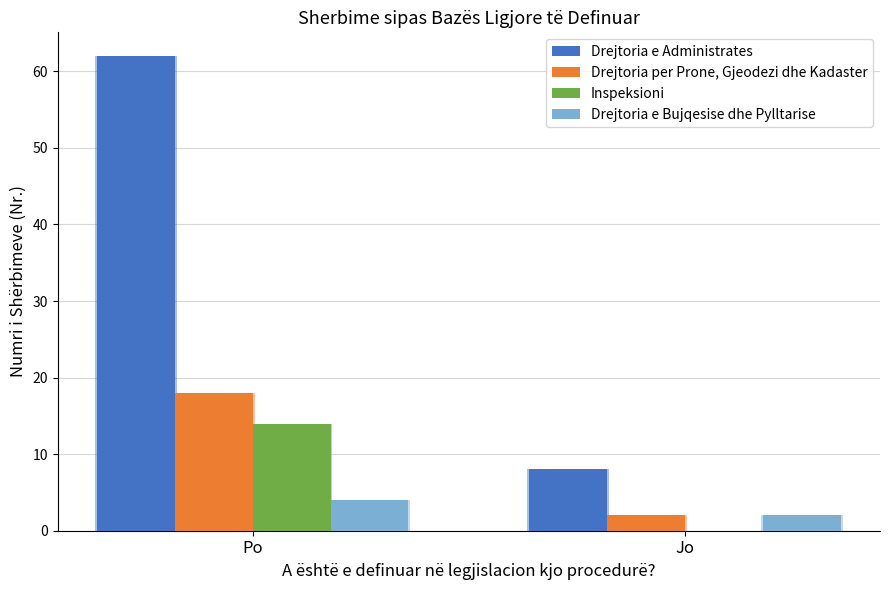

Does the chart contain stacked bars?

No